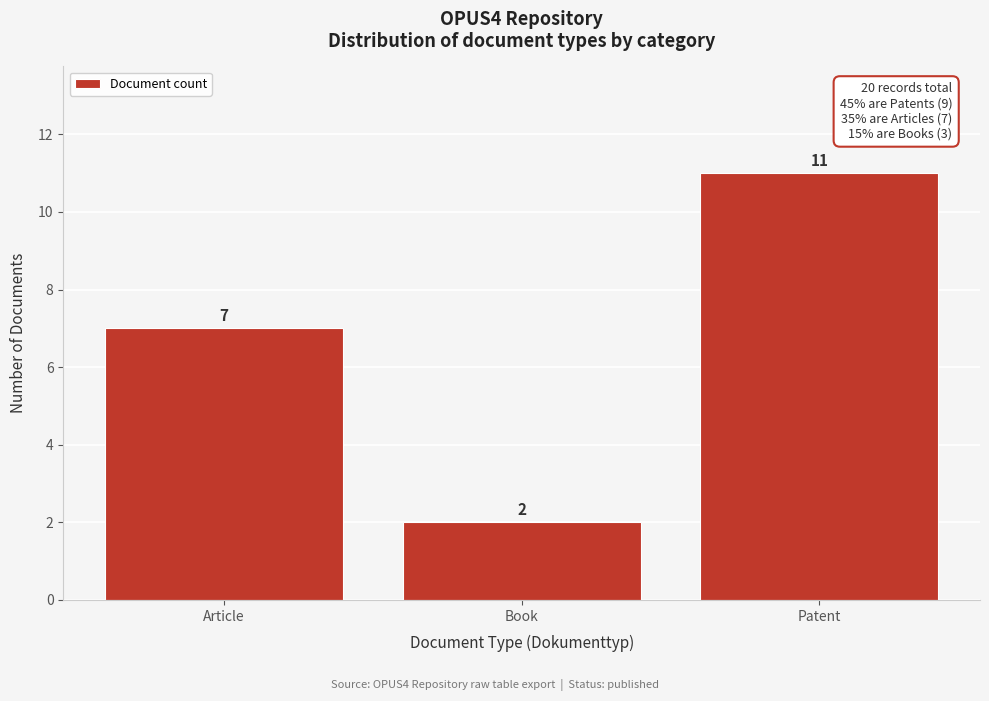

Reading left to right, extract all data points from this chart.

7	2	11